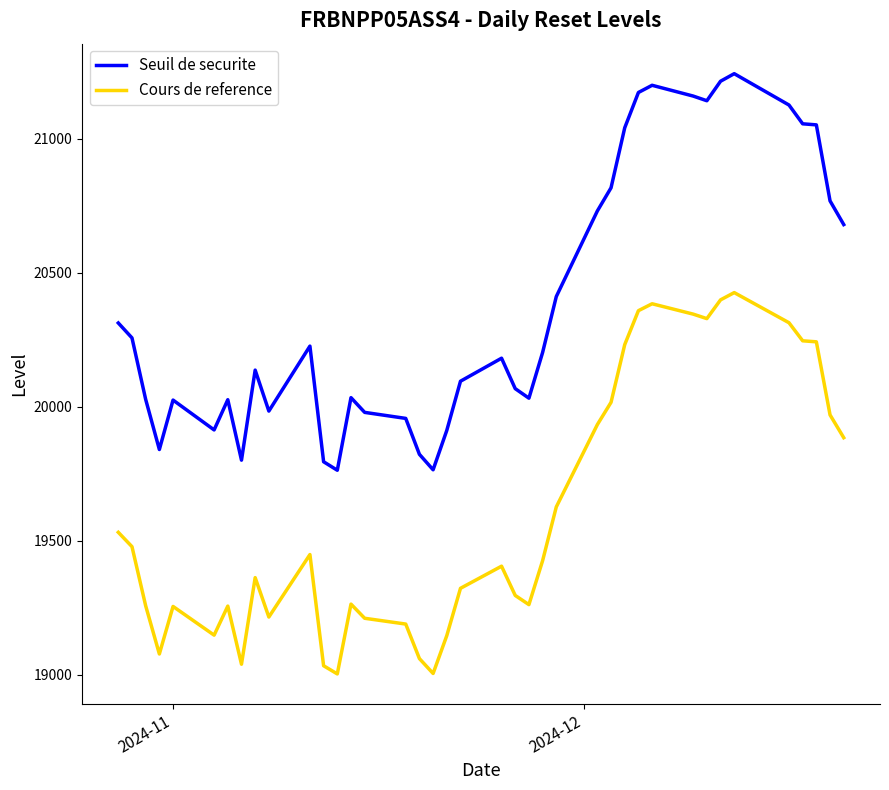

Rank the series by their average value, from lowest to highest.

Cours de reference, Seuil de securite